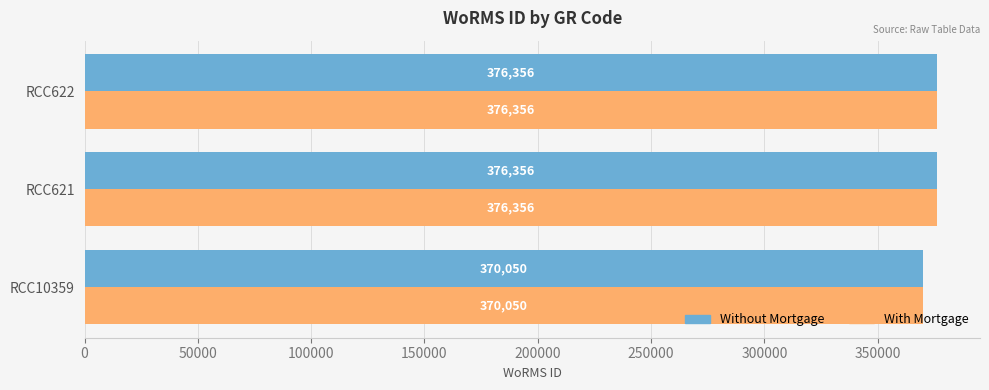

What is the smallest value displayed?

370050